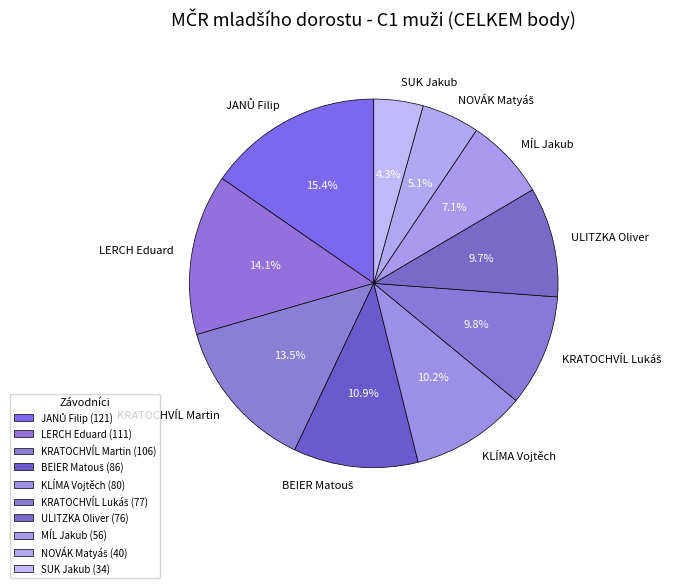

Is there a majority slice in this chart?

No